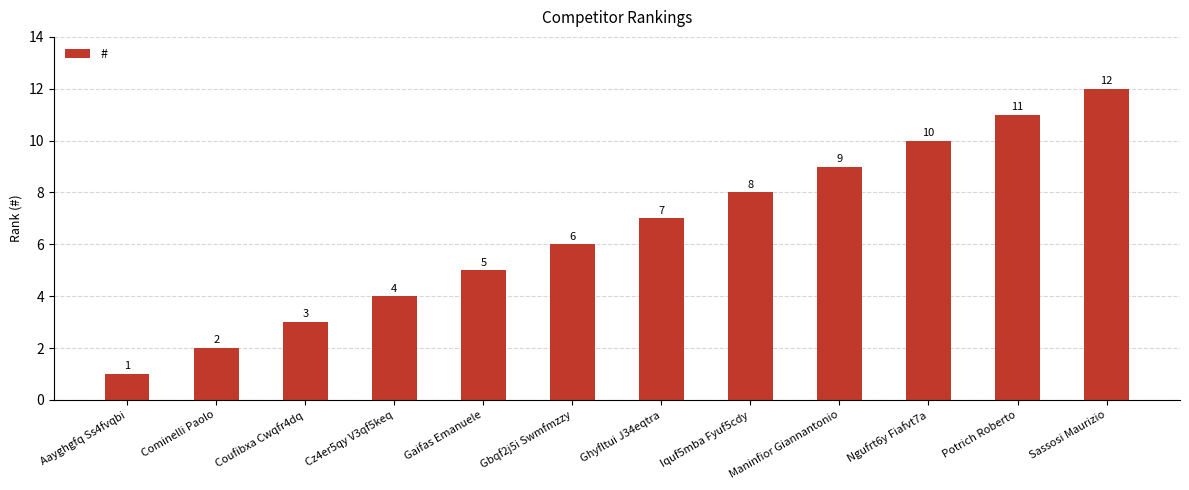

List the labels in order of value, largest first.

Sassosi Maurizio, Potrich Roberto, Ngufrt6y Fiafvt7a, Maninfior Giannantonio, Iquf5mba Fyuf5cdy, Ghyfltui J34eqtra, Gbqf2j5i Swmfmzzy, Gaifas Emanuele, Cz4er5qy V3qf5keq, Coufibxa Cwqfr4dq, Cominelli Paolo, Aayghgfq Ss4fvqbi